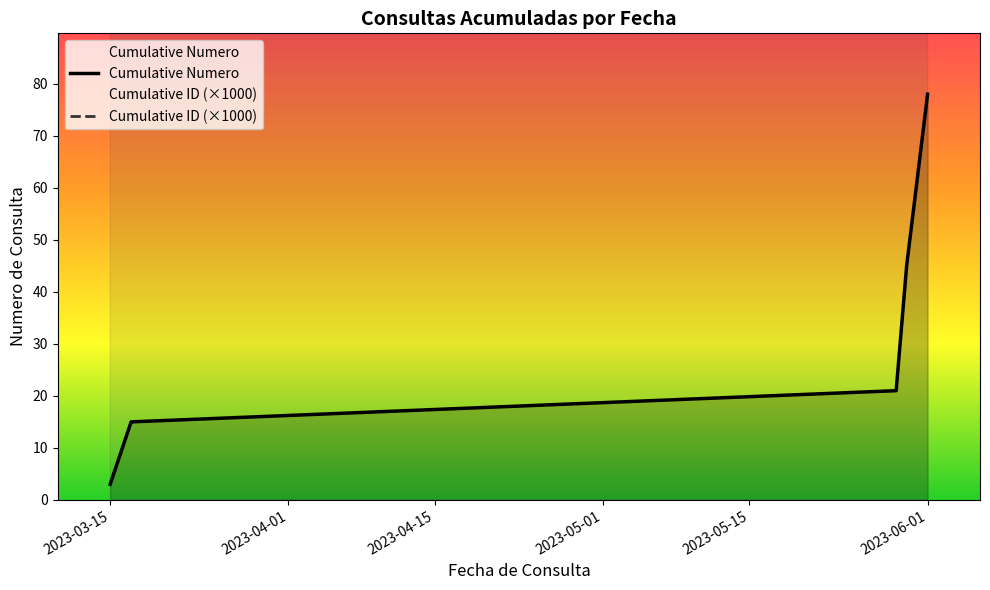

True or false: Cumulative Numero and Cumulative ID (×1000) intersect in this chart.

False